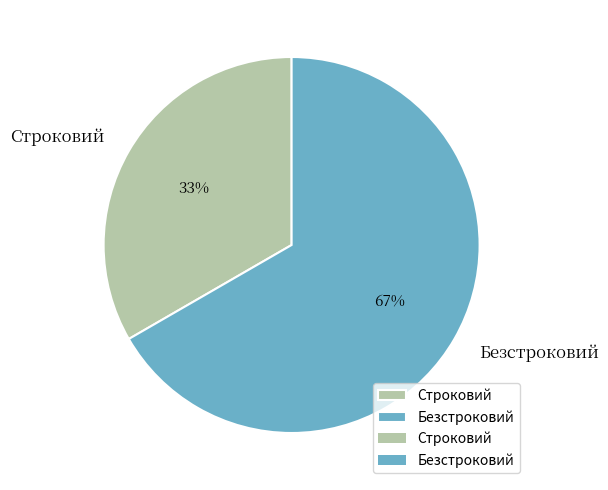

True or false: Строковий accounts for 33% of the total.

True